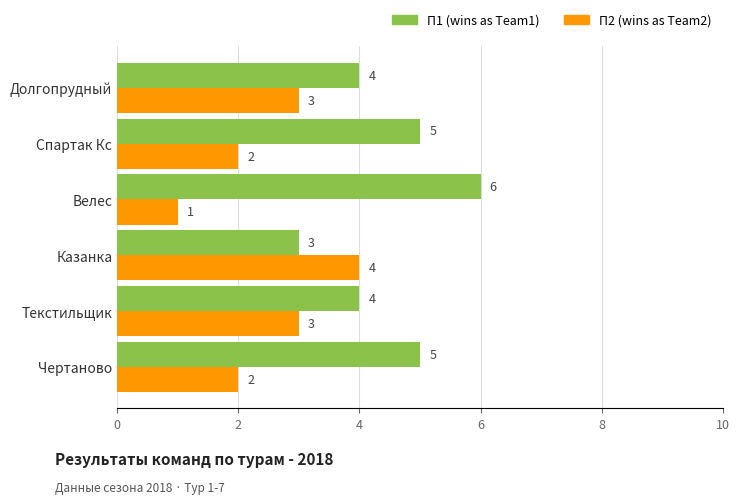

Rank the series by their average value, from highest to lowest.

П1 (wins as Team1), П2 (wins as Team2)